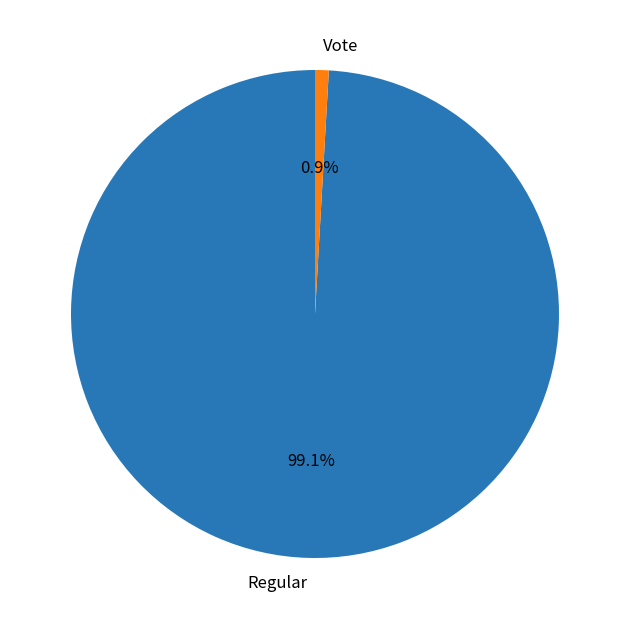

Is it true that Vote is 16% of the pie?

False